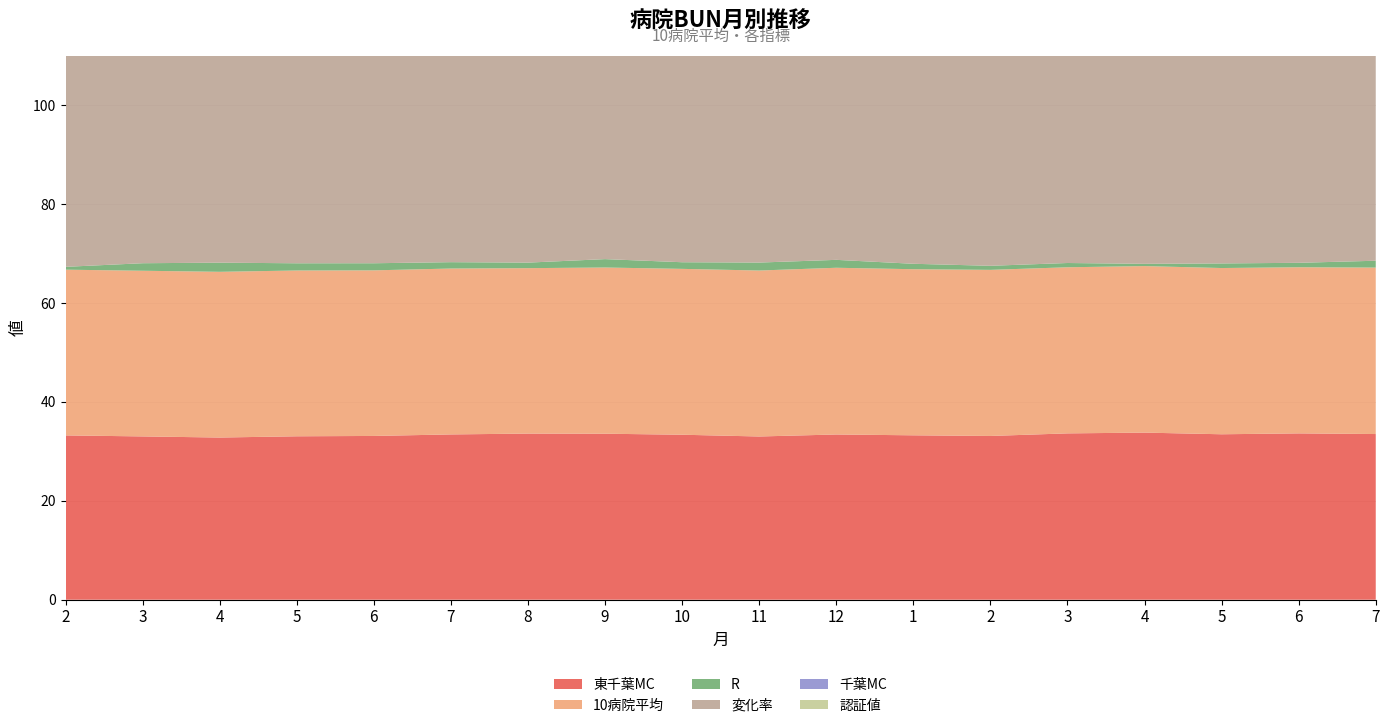

Reading left to right, extract all data points from this chart.

東千葉MC: 2=33.2	3=33.0	4=32.8	5=33.0	6=33.1	7=33.4	8=33.6	9=33.6	10=33.4	11=33.0	12=33.4	1=33.2	2=33.1	3=33.6	4=33.8	5=33.5	6=33.6	7=33.5
10病院平均: 2=33.5	3=33.5	4=33.5	5=33.5	6=33.5	7=33.5	8=33.5	9=33.6	10=33.5	11=33.6	12=33.7	1=33.6	2=33.6	3=33.6	4=33.7	5=33.6	6=33.6	7=33.7
R: 2=0.6	3=1.5	4=1.8	5=1.5	6=1.4	7=1.3	8=1.1	9=1.7	10=1.3	11=1.6	12=1.6	1=1.1	2=0.8	3=0.9	4=0.5	5=0.9	6=0.9	7=1.4
変化率: 2=100.0	3=100.0	4=100.0	5=100.0	6=99.9	7=100.1	8=99.8	9=100.3	10=100.1	11=100.1	12=100.6	1=100.2	2=100.2	3=100.2	4=100.5	5=100.3	6=100.2	7=100.4
千葉MC: 2=33.8	3=33.5	4=33.6	5=33.5	6=33.8	7=33.7	8=33.4	9=33.3	10=33.1	11=33.0	12=33.5	1=33.1	2=33.4	3=33.3	4=33.7	5=33.7	6=33.9	7=34.4
認証値: 2=34.0	3=34.0	4=34.0	5=34.0	6=34.0	7=34.0	8=34.0	9=34.0	10=34.0	11=34.0	12=34.0	1=34.0	2=34.0	3=34.0	4=34.0	5=34.0	6=34.0	7=34.0